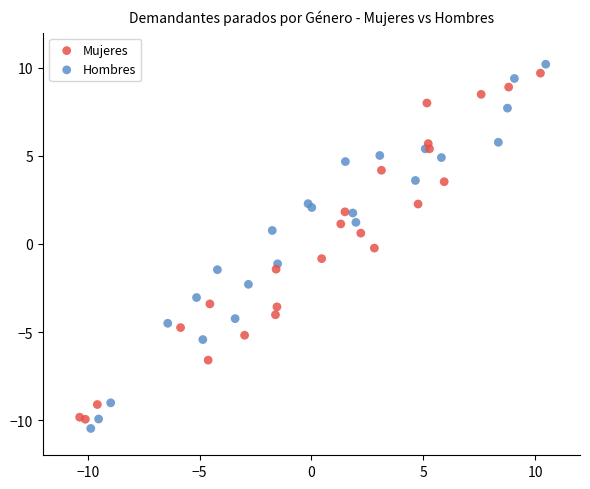

Which series has the largest Y range (max minus min)?

Hombres